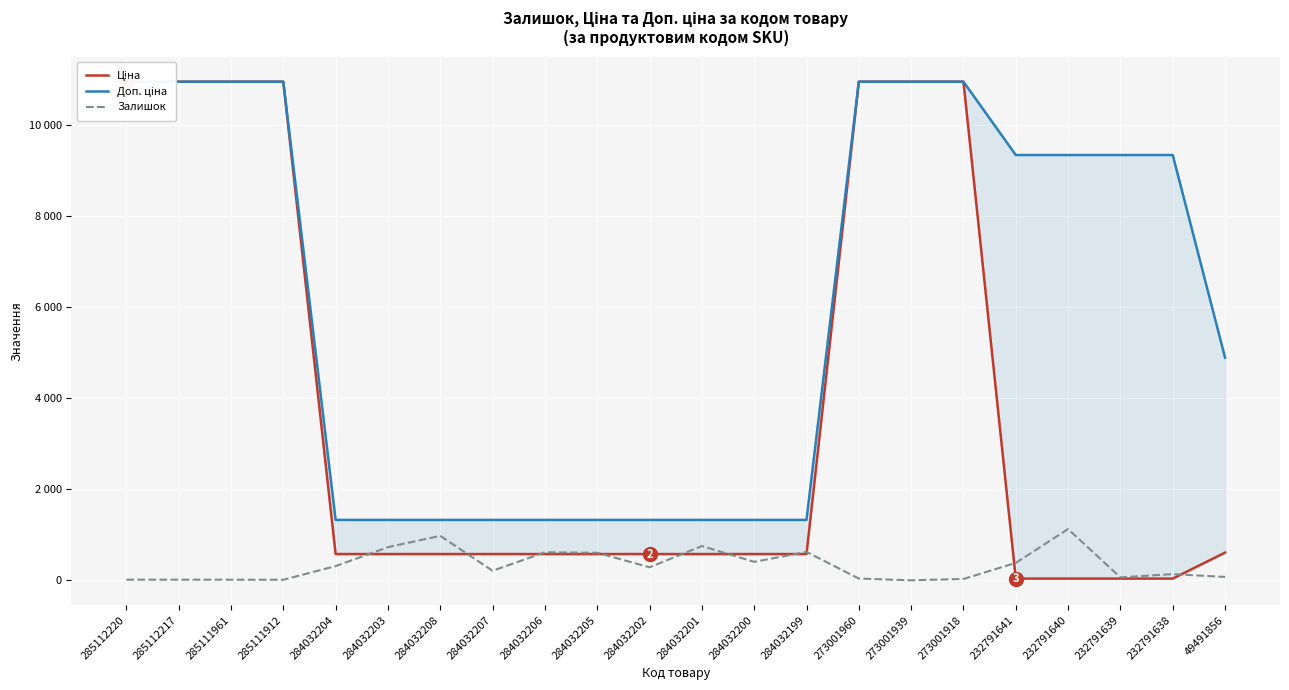

What is the difference between the maximum and minimum values in the Доп. ціна series?

9621.7